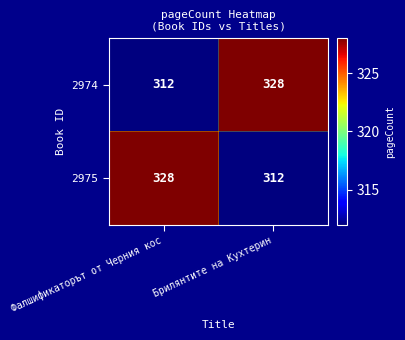

What is the difference between the maximum and minimum values in the 2975 series?

16